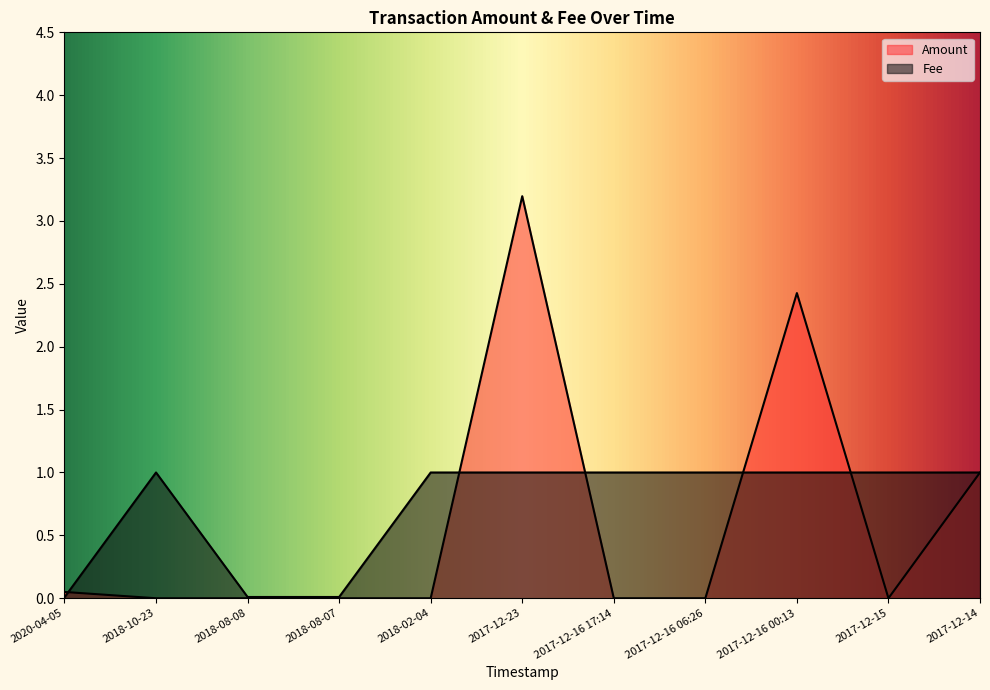

List the labels in order of Fee value, largest first.

2018-10-23, 2018-02-04, 2017-12-23, 2017-12-16 17:14, 2017-12-16 06:26, 2017-12-16 00:13, 2017-12-15, 2017-12-14, 2018-08-08, 2018-08-07, 2020-04-05